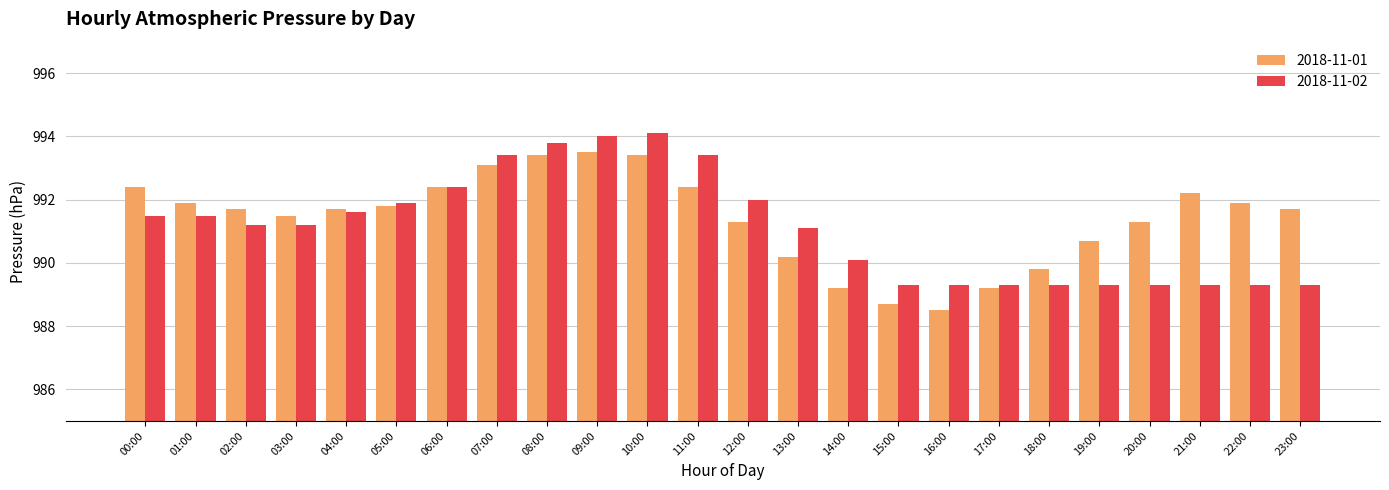

Does the chart contain any negative values?

No